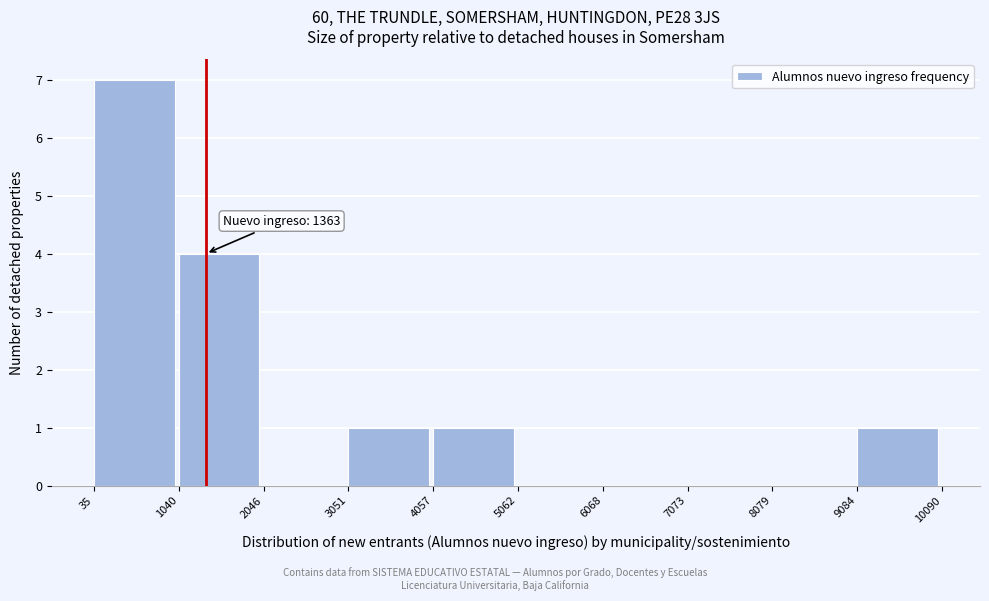

Over which range of the x-axis is the bar tallest?

35 to 1040